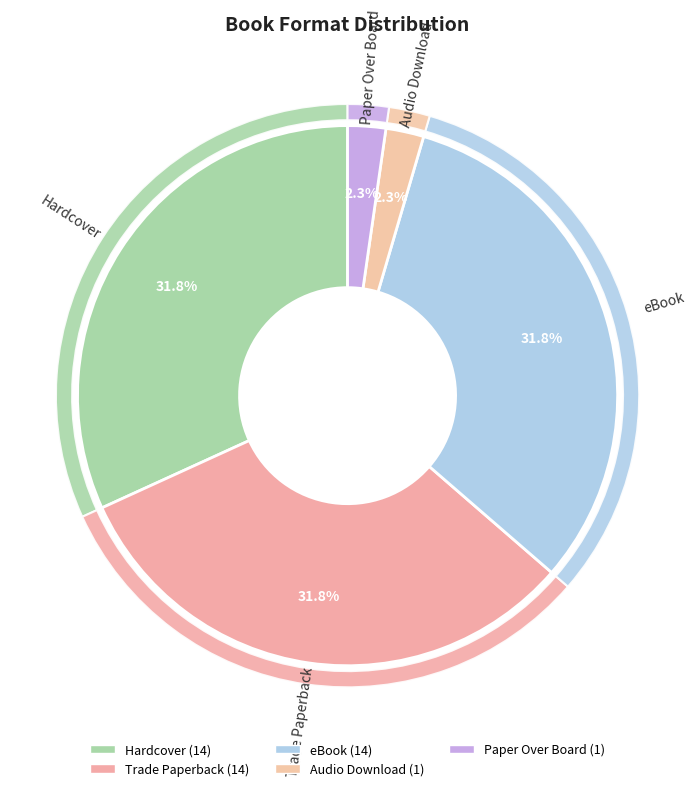

What is the smallest slice in the pie chart?

Audio Download